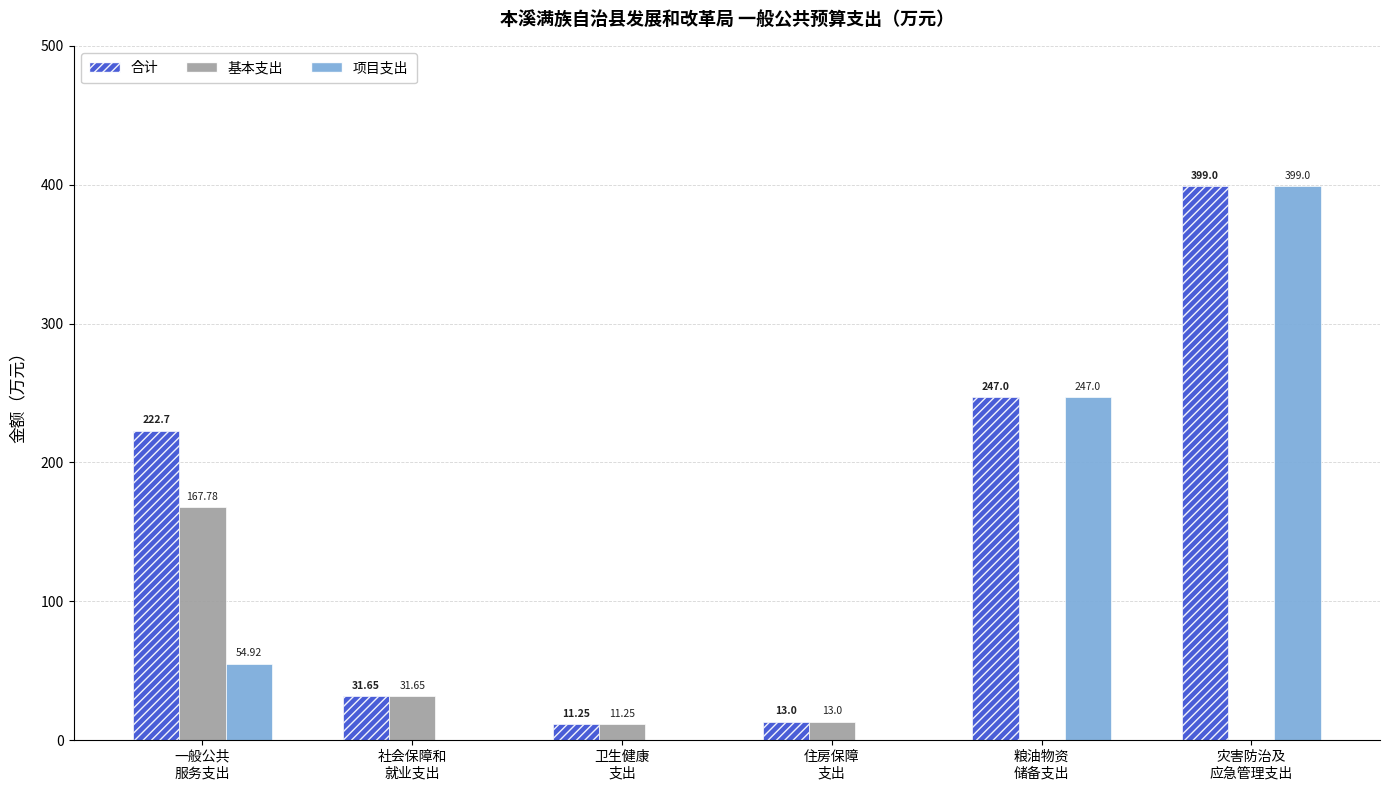

How many categories are shown in the chart?

6